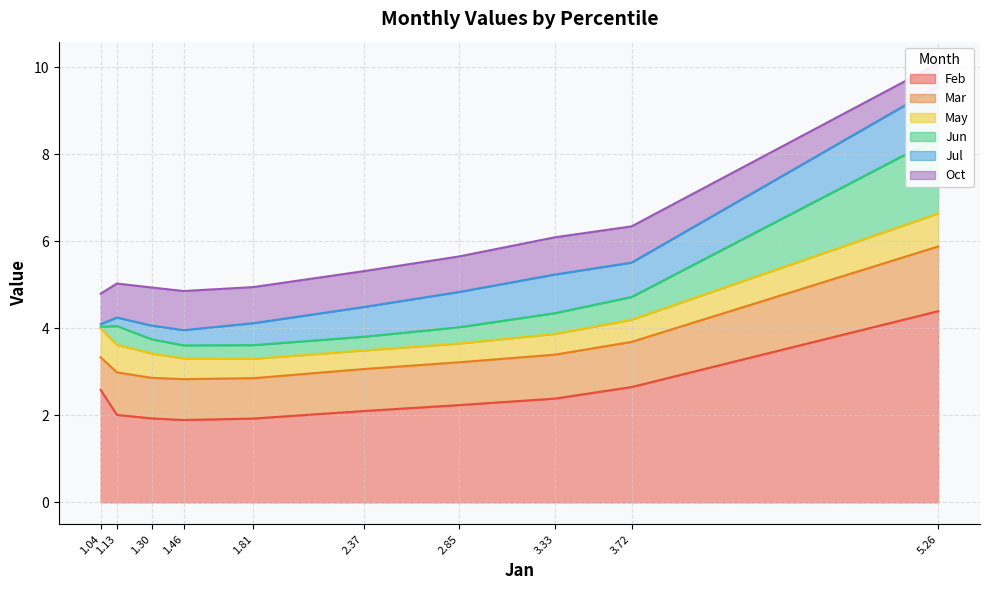

Which series has the largest range (max minus min)?

Feb